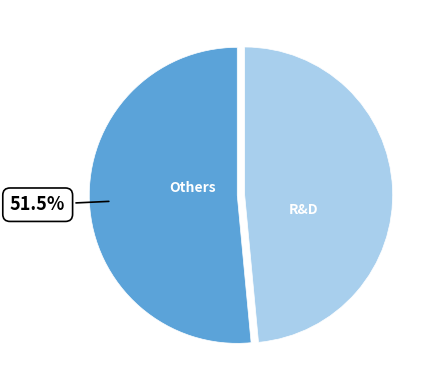

To the nearest percent, what is the average slice percentage?

50%